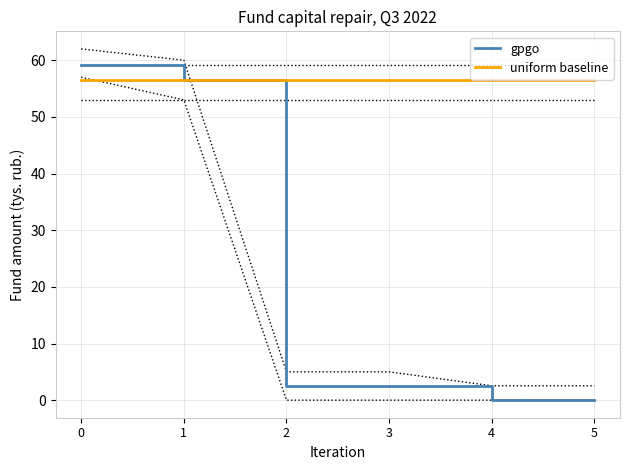

What is the sum of all gpgo values?

120.7